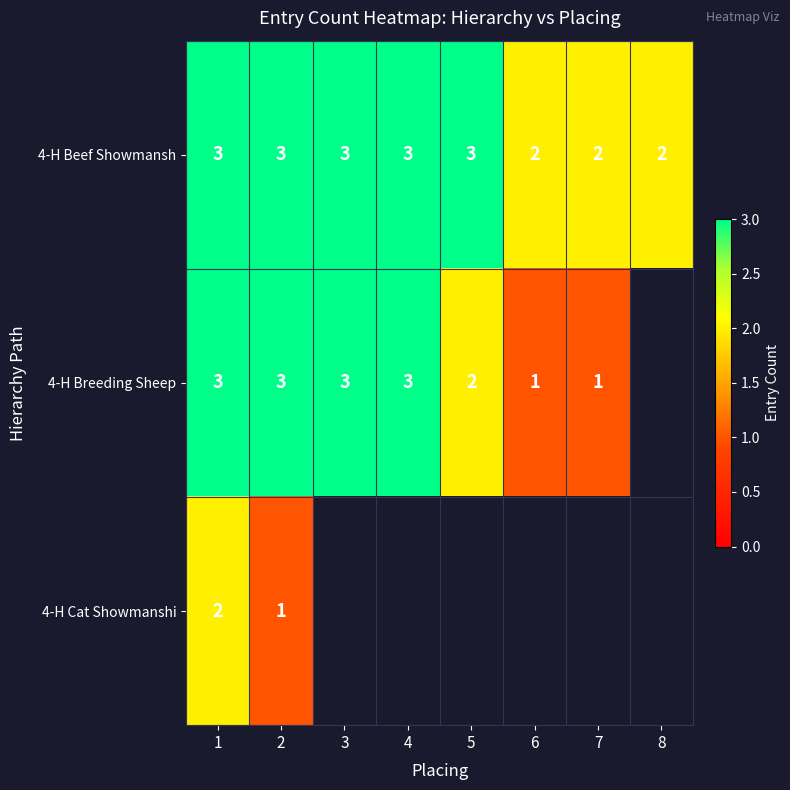

The value of 4-H Cat Showmanshi at 1 is 2. True or false?

True